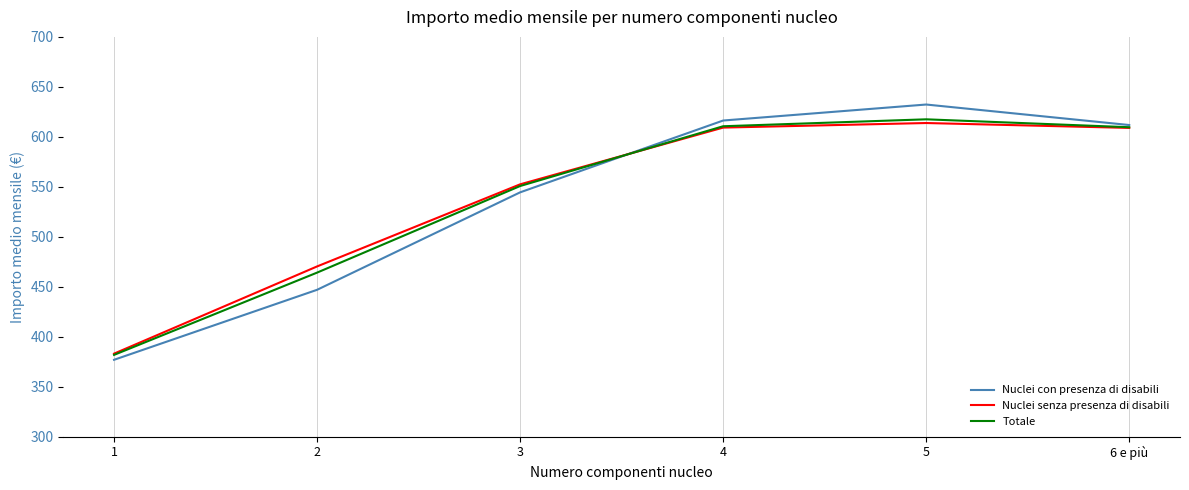

True or false: Totale and Nuclei con presenza di disabili intersect in this chart.

True